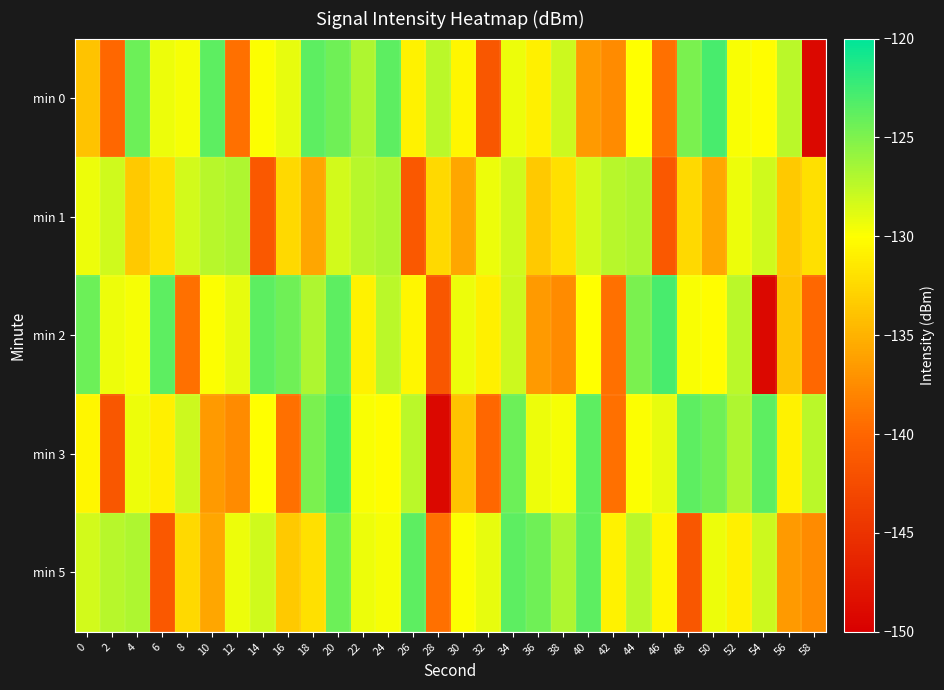

Between 10 and 22, which series saw the biggest shift?

min 3